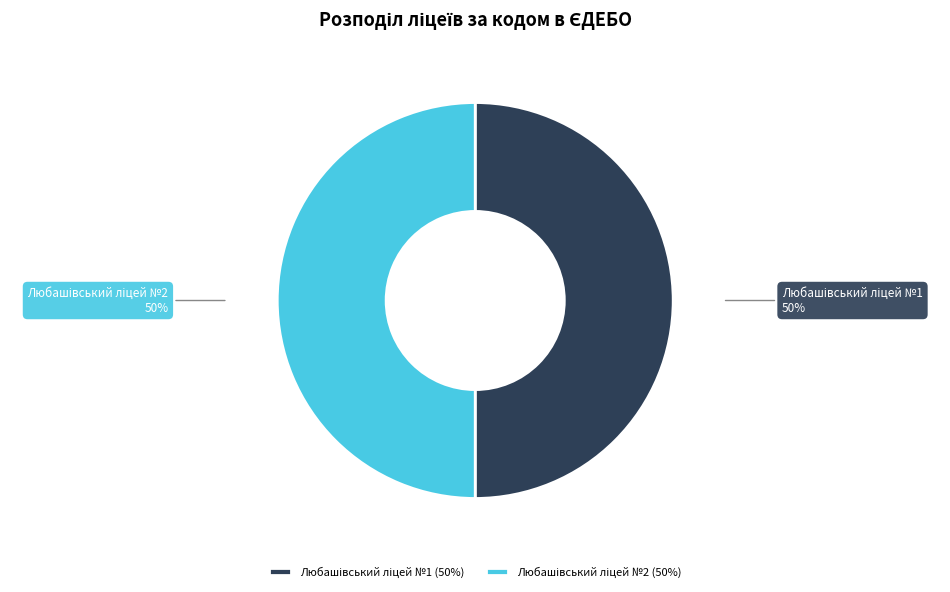

To the nearest percent, what is the average slice percentage?

50%